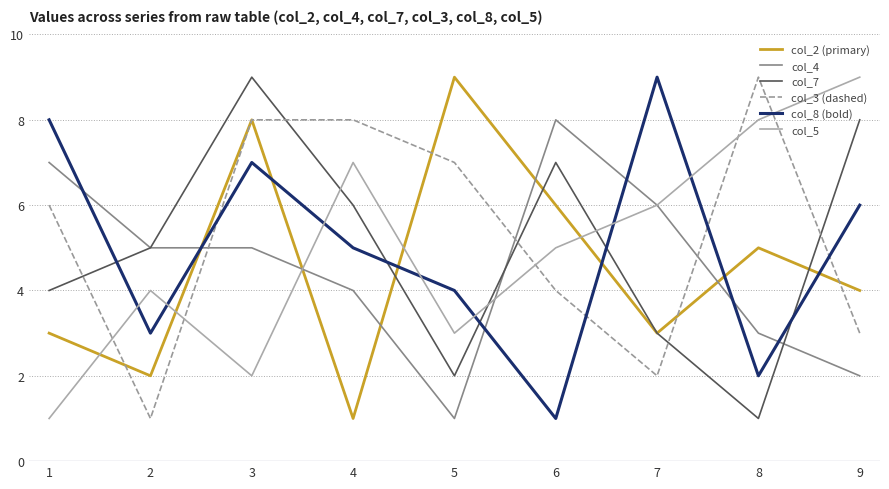

True or false: col_3 (dashed) has a value of 12 at 8.

False